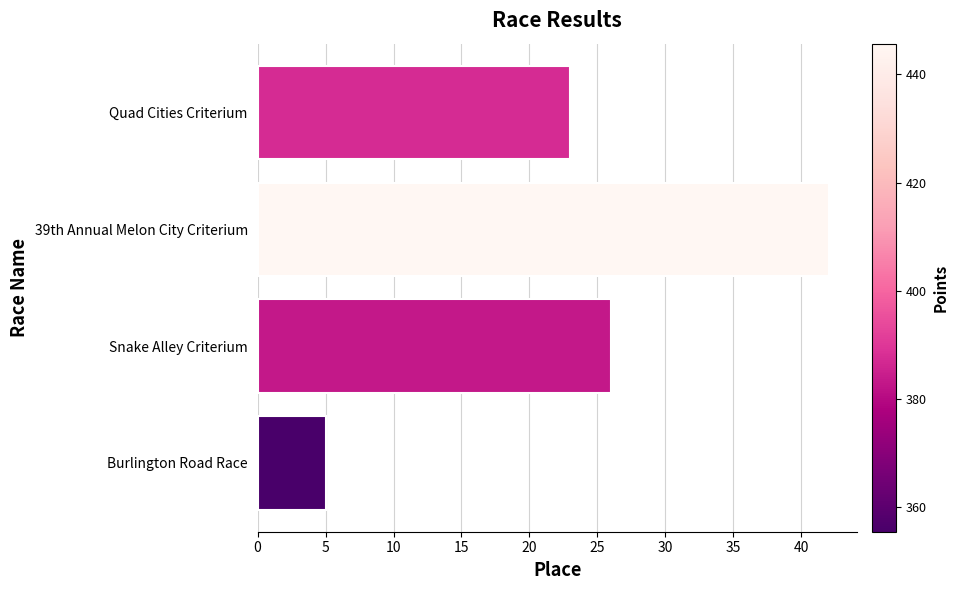

What is the change in value from Snake Alley Criterium to 39th Annual Melon City Criterium?

+16